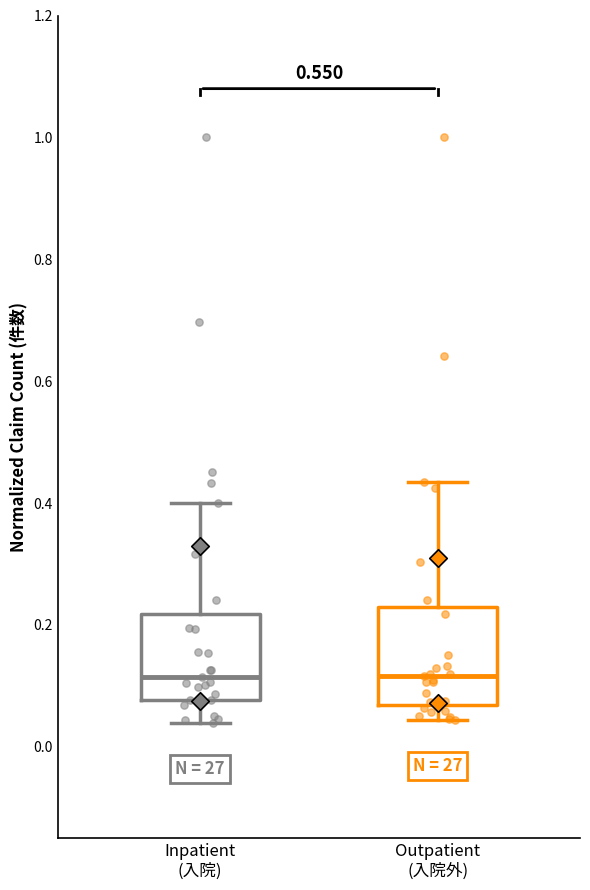

Where is the upper edge of the box for Inpatient (入院) on the y-axis? The values are not printed on the chart, so give them approximately, as read against the axis.

0.22